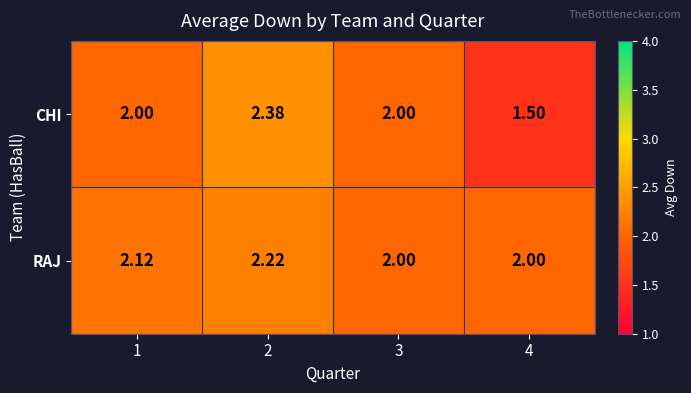

Which series has the widest spread of values?

CHI